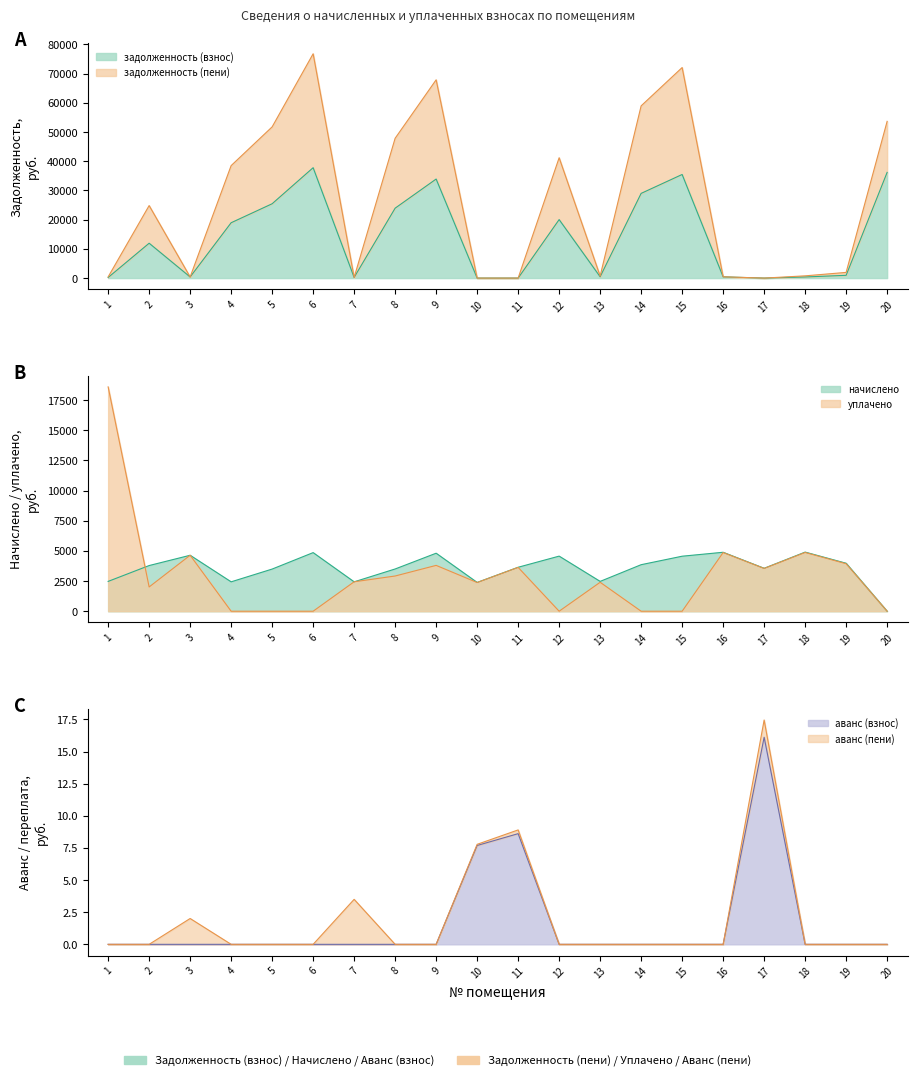

Is the value of задолженность (взнос) at 9 greater than the value of задолженность (пени) at 5?

No